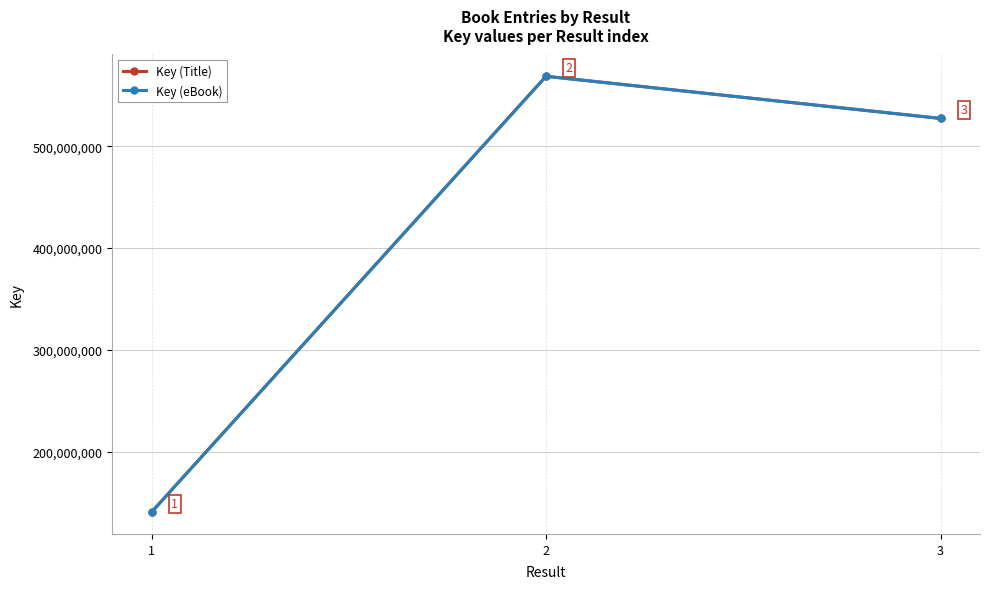

What is the maximum value shown in the chart?

568898285